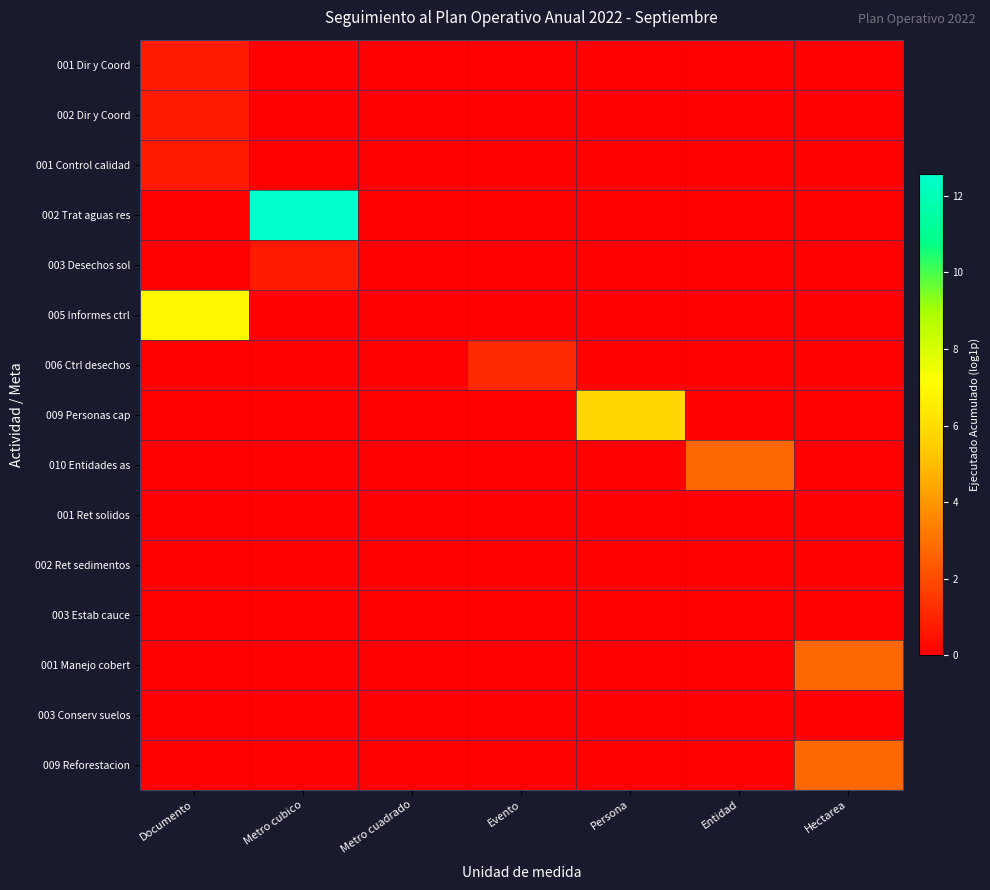

Reading right to left, transcribe all the data shown in this chart.

001 Dir y Coord: Hectarea=0.0	Entidad=0.0	Persona=0.0	Evento=0.0	Metro cuadrado=0.0	Metro cubico=0.0	Documento=0.7
002 Dir y Coord: Hectarea=0.0	Entidad=0.0	Persona=0.0	Evento=0.0	Metro cuadrado=0.0	Metro cubico=0.0	Documento=0.7
001 Control calidad: Hectarea=0.0	Entidad=0.0	Persona=0.0	Evento=0.0	Metro cuadrado=0.0	Metro cubico=0.0	Documento=0.7
002 Trat aguas res: Hectarea=0.0	Entidad=0.0	Persona=0.0	Evento=0.0	Metro cuadrado=0.0	Metro cubico=12.6	Documento=0.0
003 Desechos sol: Hectarea=0.0	Entidad=0.0	Persona=0.0	Evento=0.0	Metro cuadrado=0.0	Metro cubico=0.7	Documento=0.0
005 Informes ctrl: Hectarea=0.0	Entidad=0.0	Persona=0.0	Evento=0.0	Metro cuadrado=0.0	Metro cubico=0.0	Documento=6.9
006 Ctrl desechos: Hectarea=0.0	Entidad=0.0	Persona=0.0	Evento=1.1	Metro cuadrado=0.0	Metro cubico=0.0	Documento=0.0
009 Personas cap: Hectarea=0.0	Entidad=0.0	Persona=5.7	Evento=0.0	Metro cuadrado=0.0	Metro cubico=0.0	Documento=0.0
010 Entidades as: Hectarea=0.0	Entidad=2.8	Persona=0.0	Evento=0.0	Metro cuadrado=0.0	Metro cubico=0.0	Documento=0.0
001 Ret solidos: Hectarea=0.0	Entidad=0.0	Persona=0.0	Evento=0.0	Metro cuadrado=0.0	Metro cubico=0.0	Documento=0.0
002 Ret sedimentos: Hectarea=0.0	Entidad=0.0	Persona=0.0	Evento=0.0	Metro cuadrado=0.0	Metro cubico=0.0	Documento=0.0
003 Estab cauce: Hectarea=0.0	Entidad=0.0	Persona=0.0	Evento=0.0	Metro cuadrado=0.0	Metro cubico=0.0	Documento=0.0
001 Manejo cobert: Hectarea=2.8	Entidad=0.0	Persona=0.0	Evento=0.0	Metro cuadrado=0.0	Metro cubico=0.0	Documento=0.0
003 Conserv suelos: Hectarea=0.0	Entidad=0.0	Persona=0.0	Evento=0.0	Metro cuadrado=0.0	Metro cubico=0.0	Documento=0.0
009 Reforestacion: Hectarea=2.8	Entidad=0.0	Persona=0.0	Evento=0.0	Metro cuadrado=0.0	Metro cubico=0.0	Documento=0.0